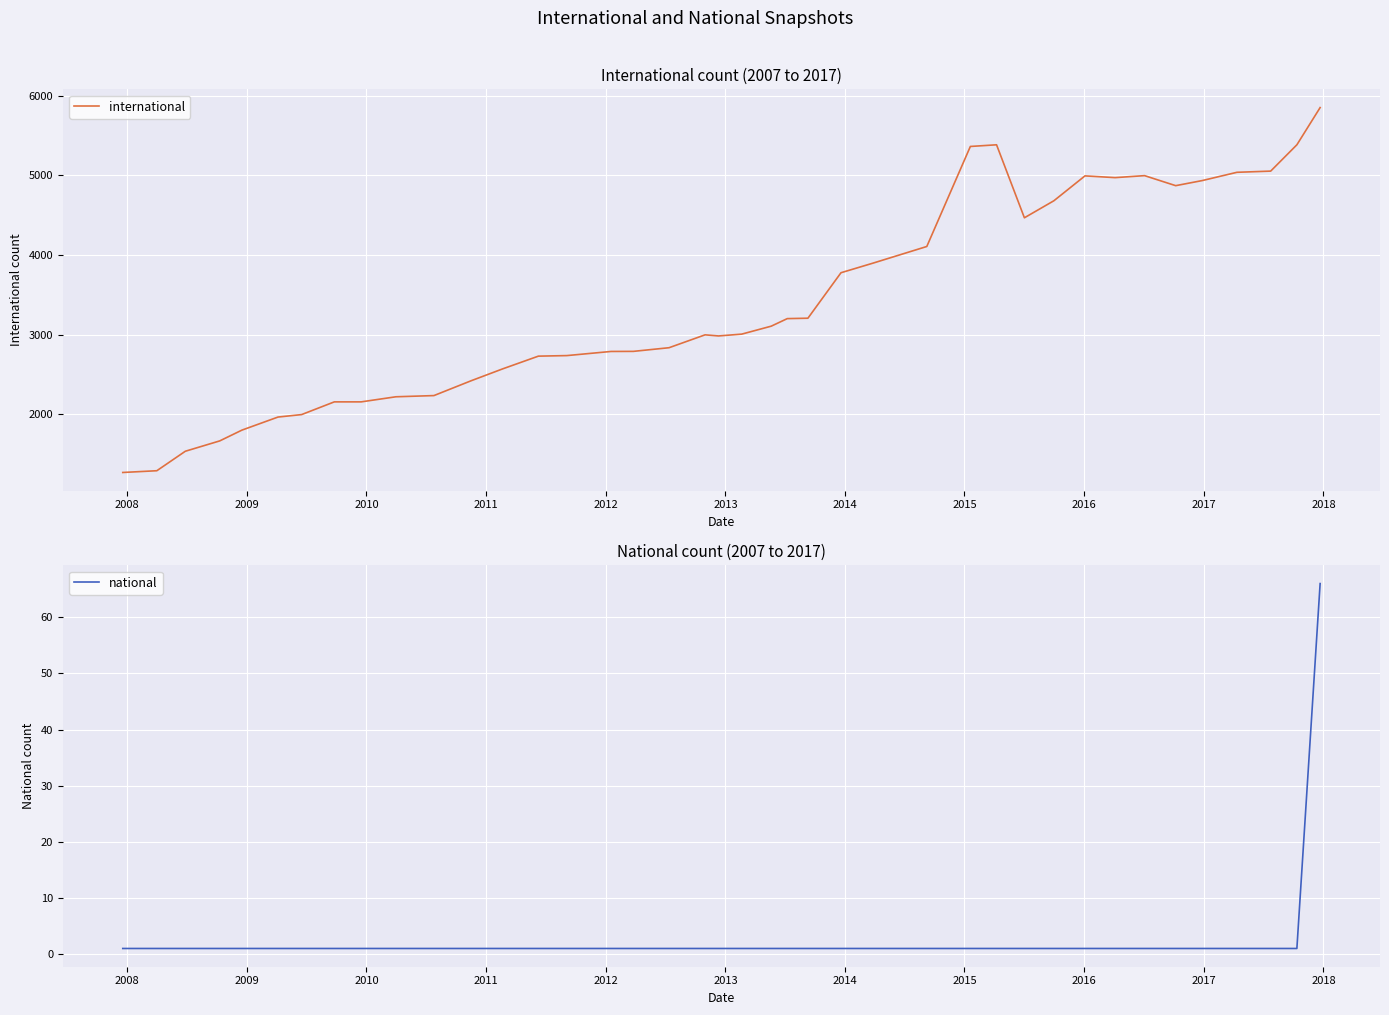

What is the highest value of the international series?

5854